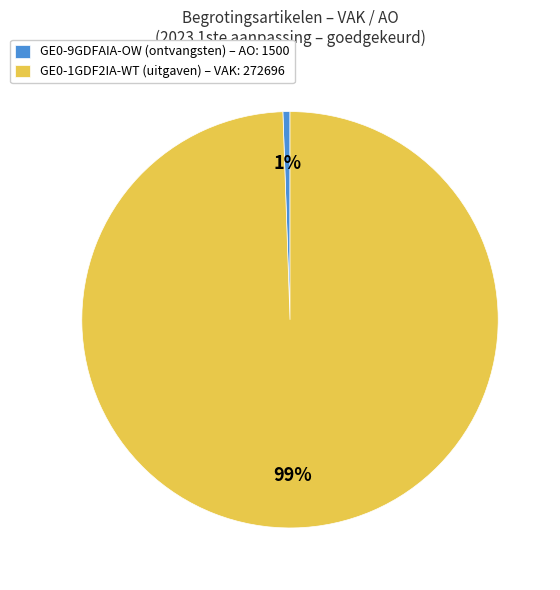

Is there a majority slice in this chart?

Yes